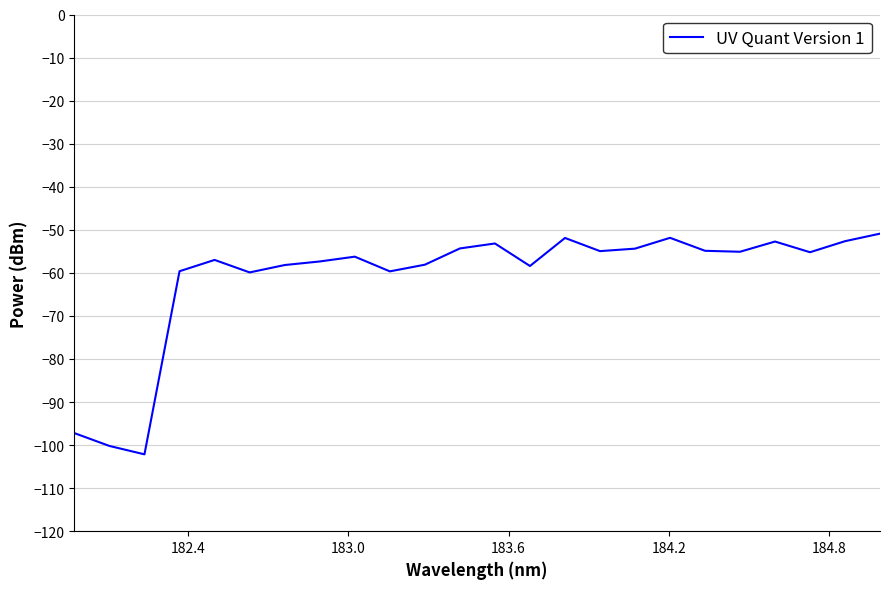

What is the maximum value shown in the chart?

-50.9